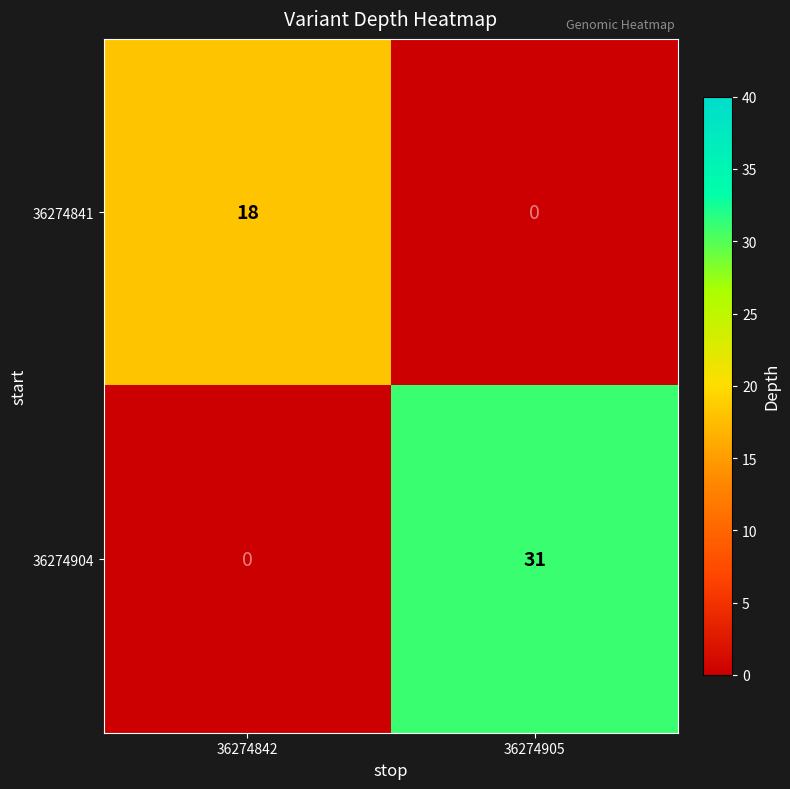

Count the number of data series in this chart.

2